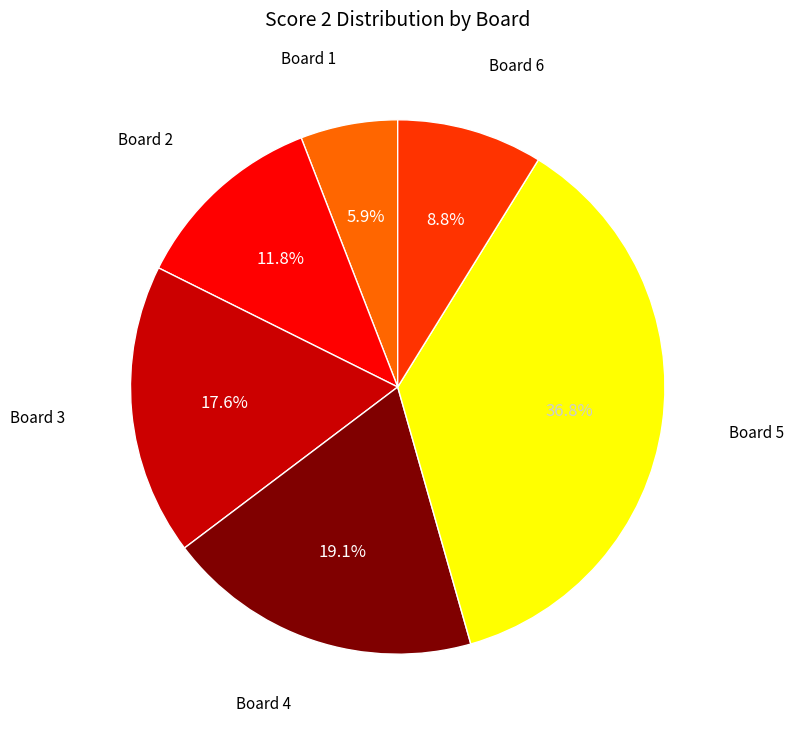

To the nearest percent, what is the difference between the largest and smallest slice percentages?

31%